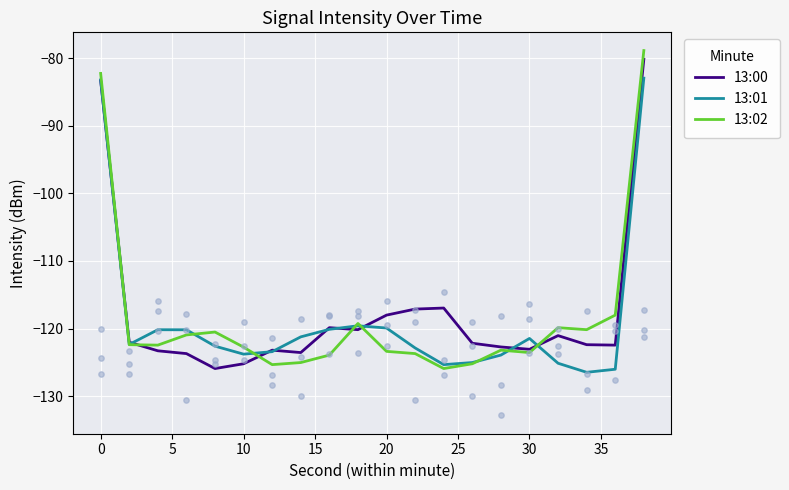

Which series reaches the minimum Y coordinate?

13:01